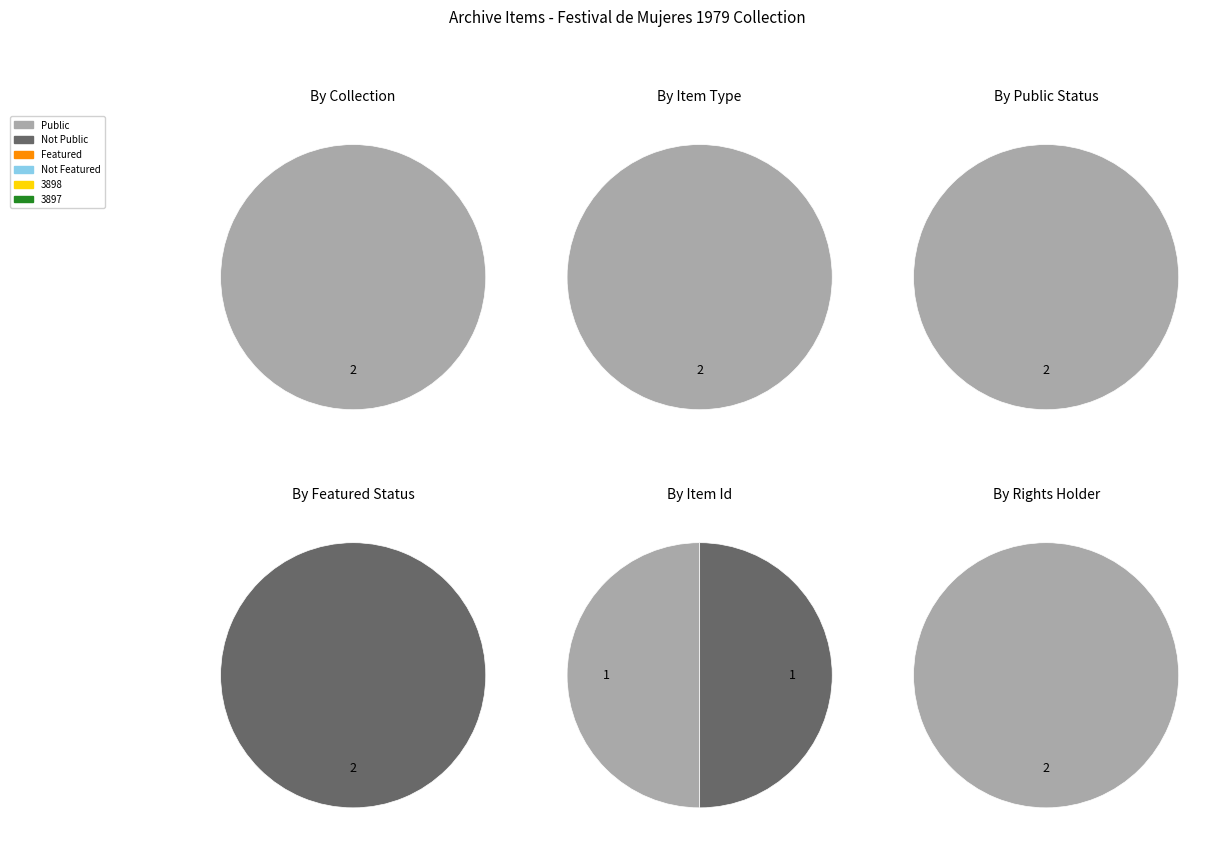

How much of the chart is everything except 3898?

50.0%